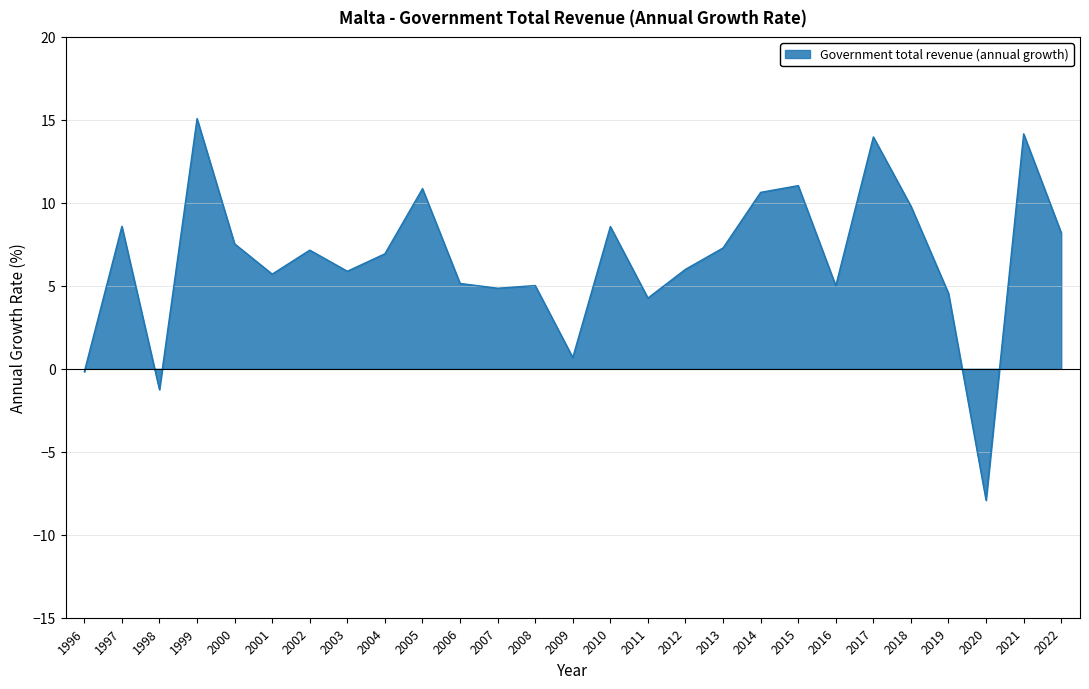

The chart shows a value of 14.5 at 2022. True or false?

False